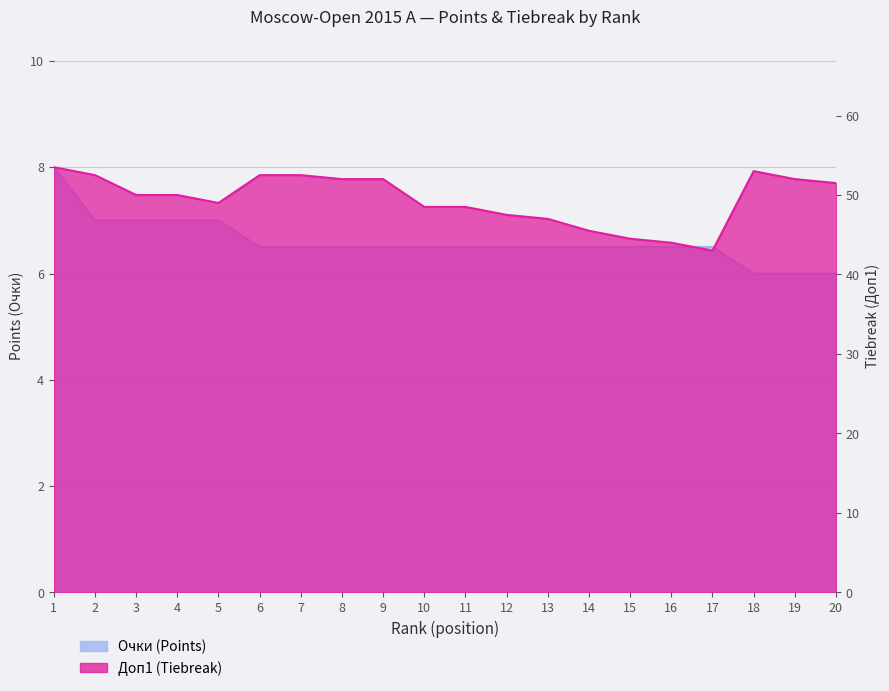

In Доп1, how many points are lower than both neighbors (excluding endpoints)?

2